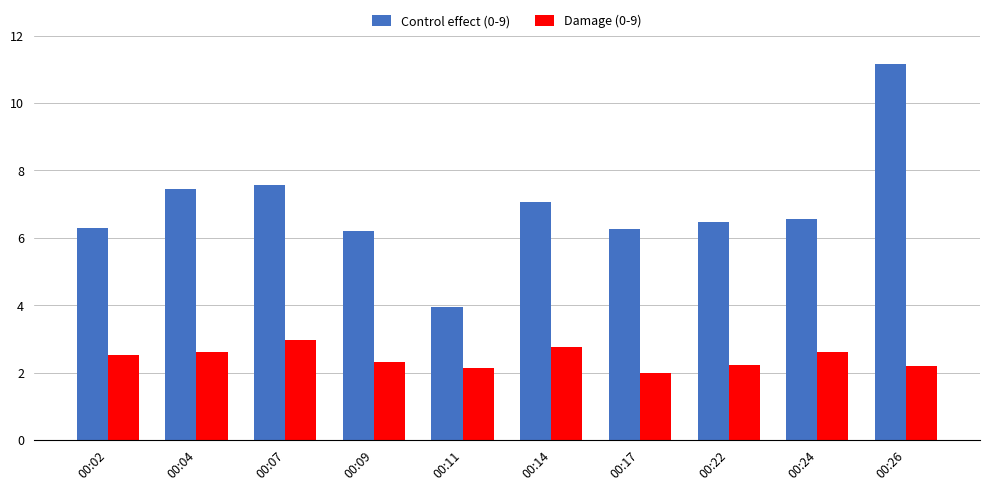

Between 00:14 and 00:22, which series saw the biggest shift?

Control effect (0-9)